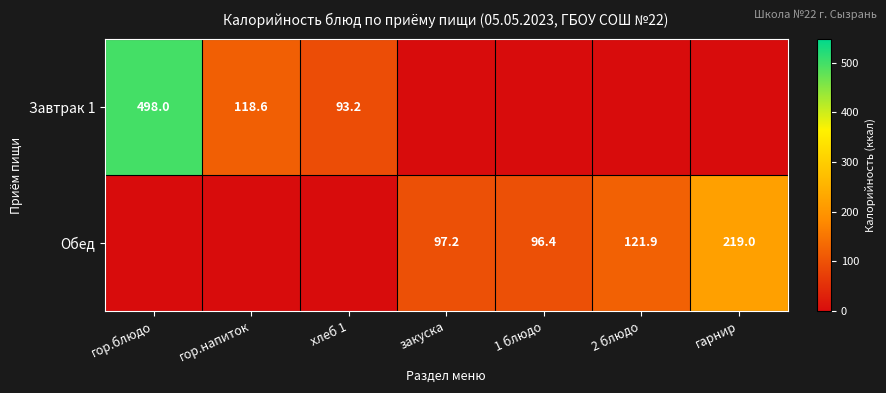

Is the value of Завтрак 1 at гор.блюдо greater than the value of Обед at 2 блюдо?

Yes